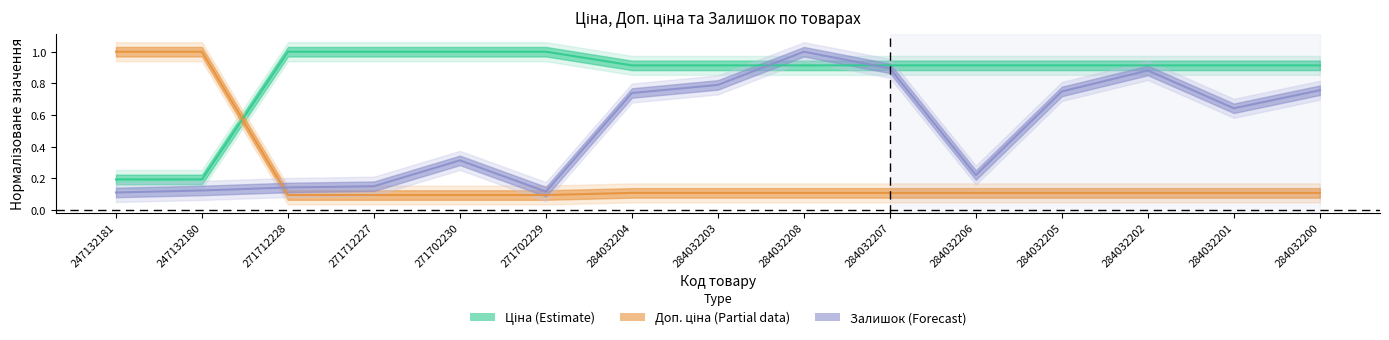

The value of Залишок at 247132180 is 0.1. True or false?

True